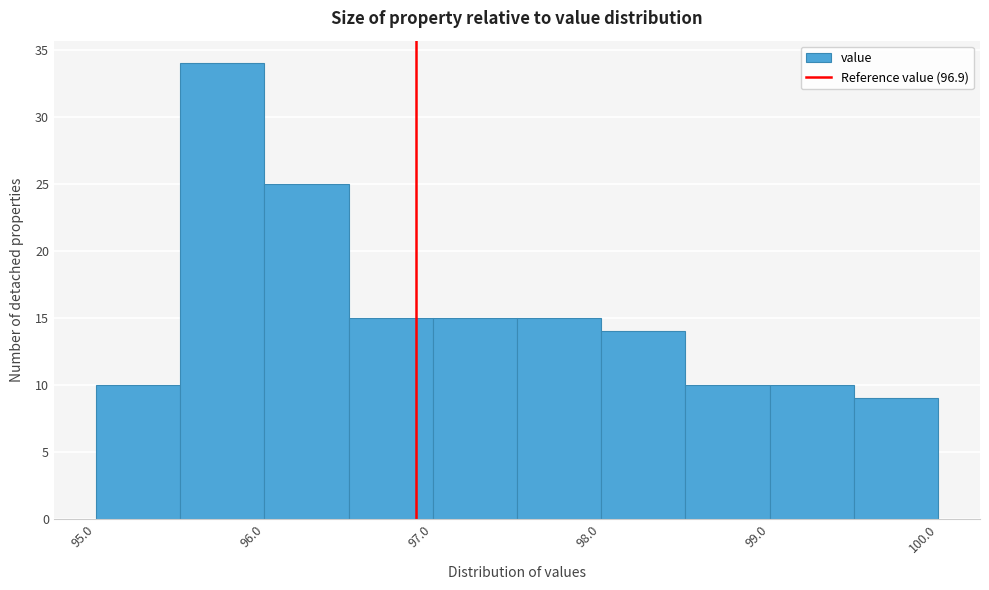

What is the height of the bar covering 99.0 to 99.5 on the x-axis? The values are not printed on the chart, so give them approximately, as read against the axis.

10